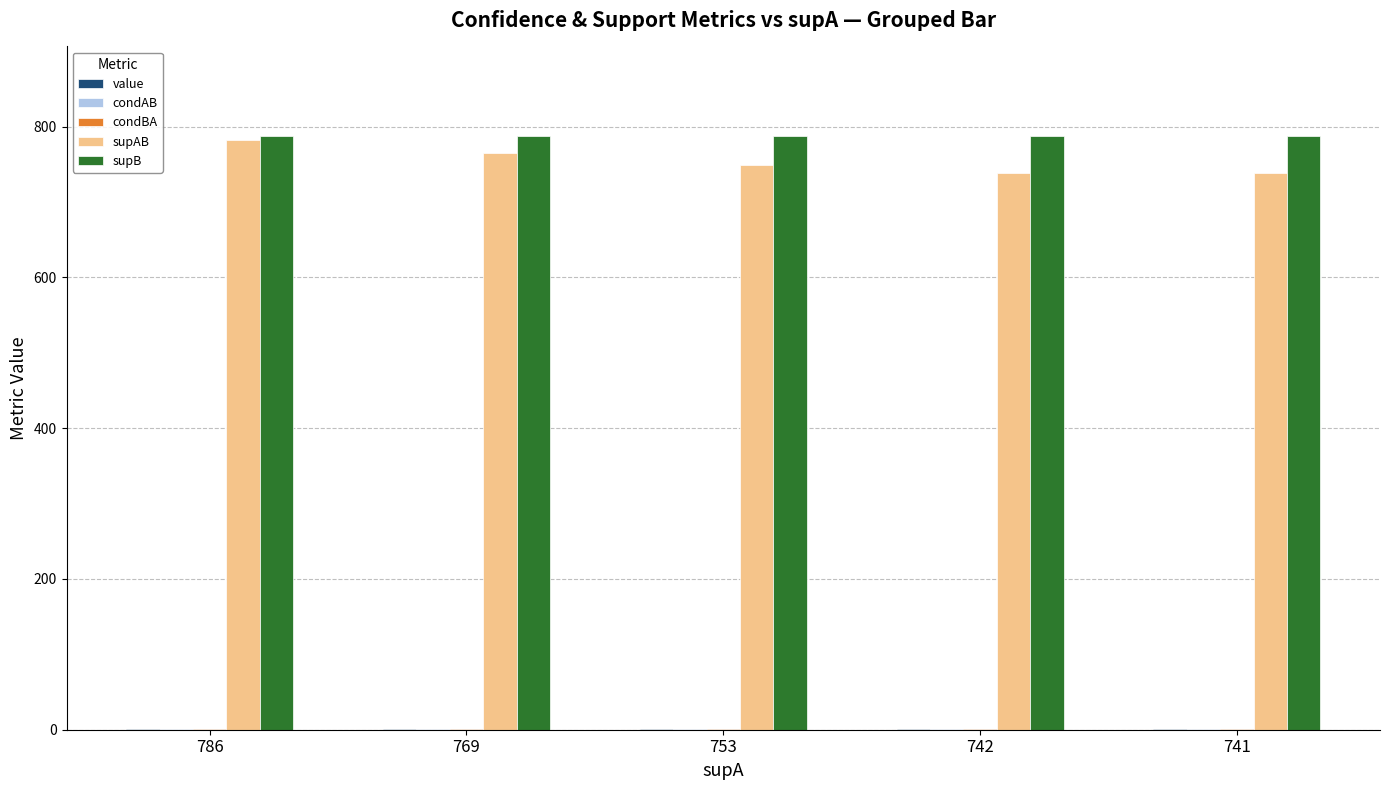

The supAB series shows 1126.4 at 741. True or false?

False